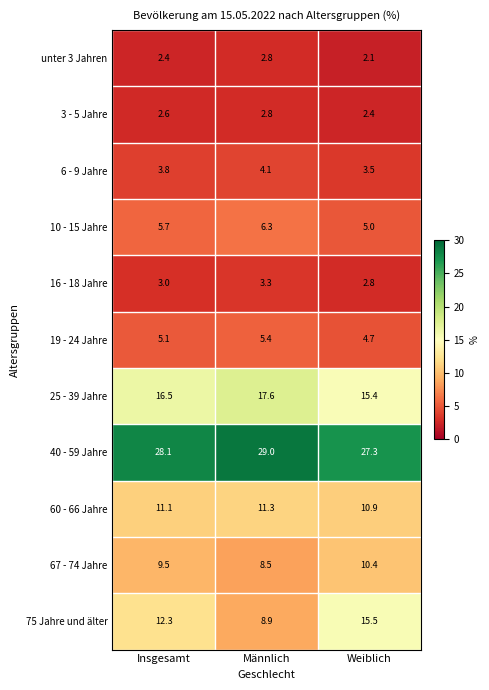

What is the difference between the maximum and minimum values in the 6 - 9 Jahre series?

0.6